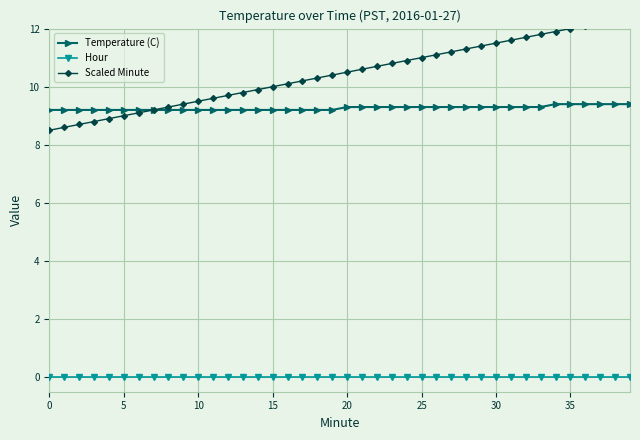

What is the spread (max minus min) of values at 0?

9.2